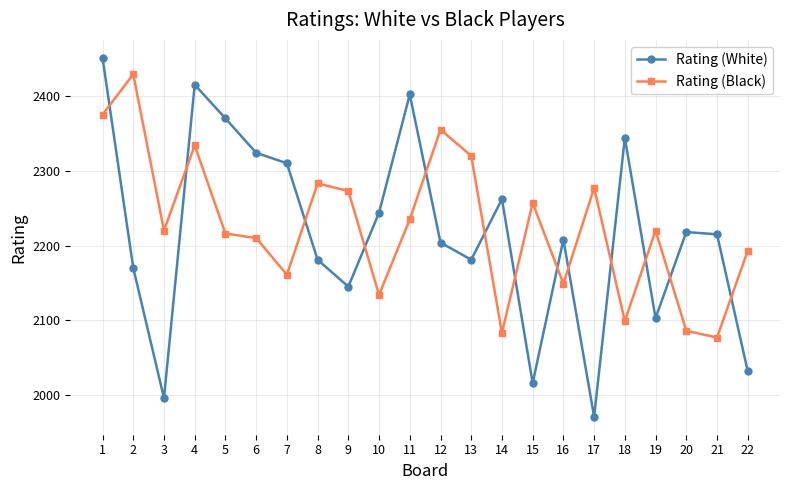

Which label corresponds to the smallest value in the chart?

17